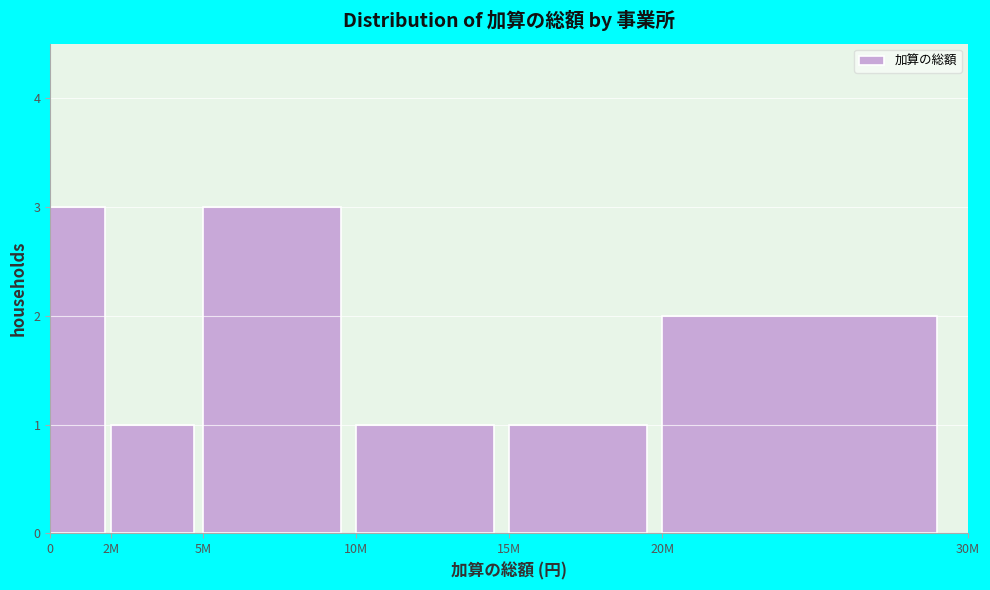

Reading left to right, what are all the values shown in this chart?

0=3	2M=1	5M=3	10M=1	15M=1	20M=2